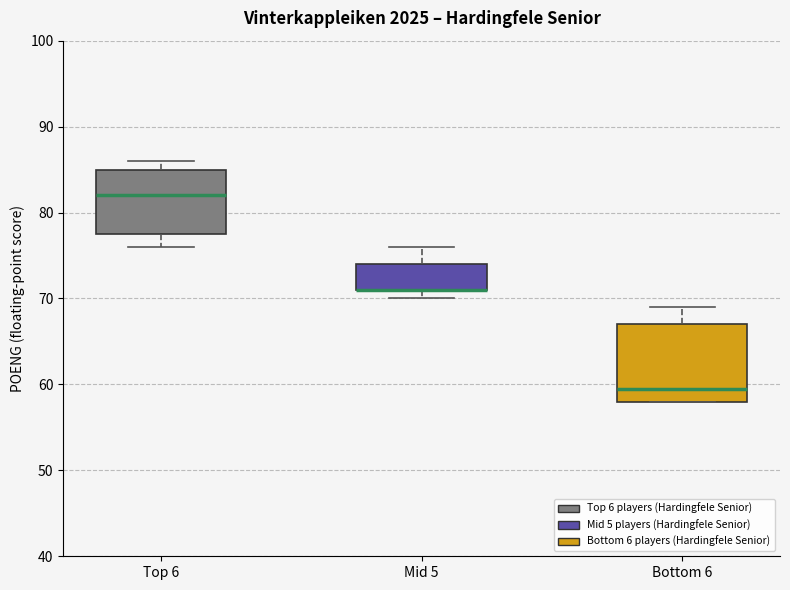

Where is the upper edge of the box for Mid 5 on the y-axis? The values are not printed on the chart, so give them approximately, as read against the axis.

74